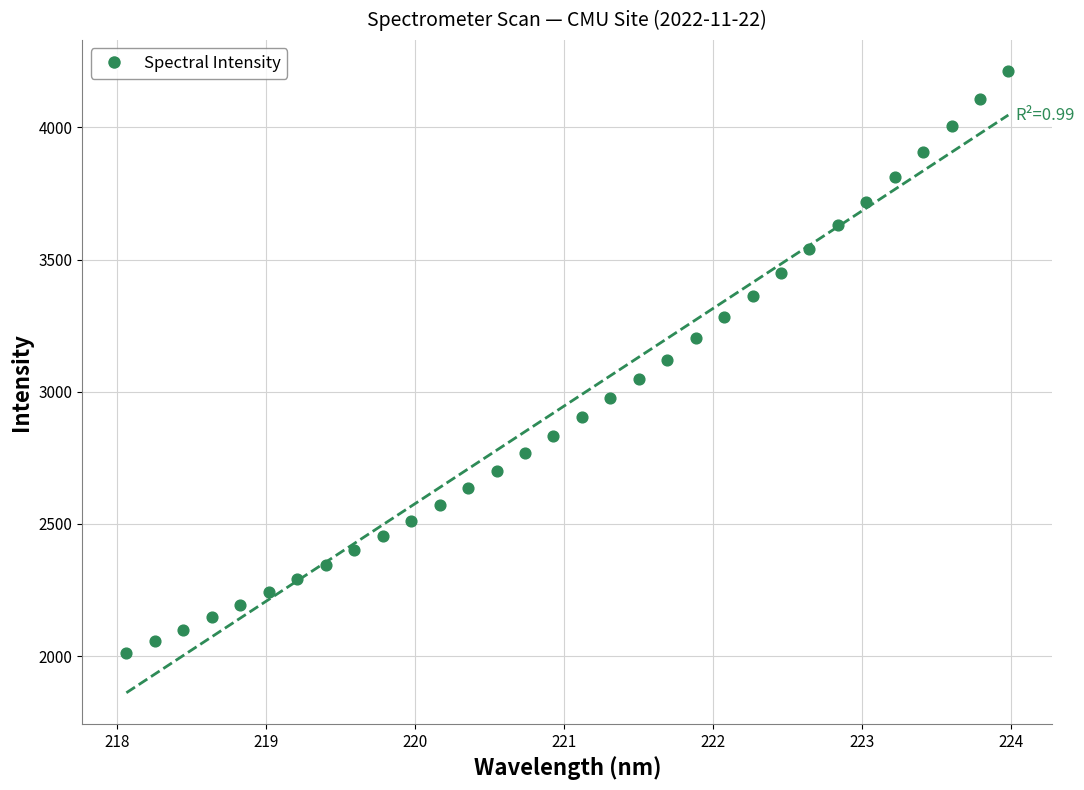

What is the range of Y values (max minus min)?

2200.4